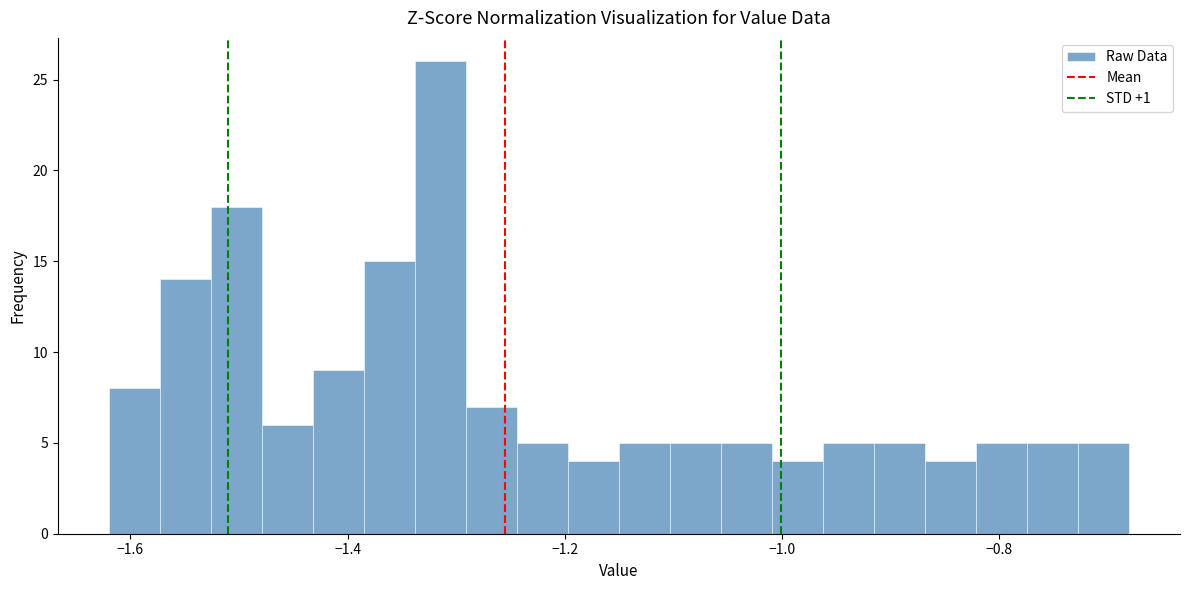

Read against the x-axis, roughly where is the centre of the tallest bar?

-1.32